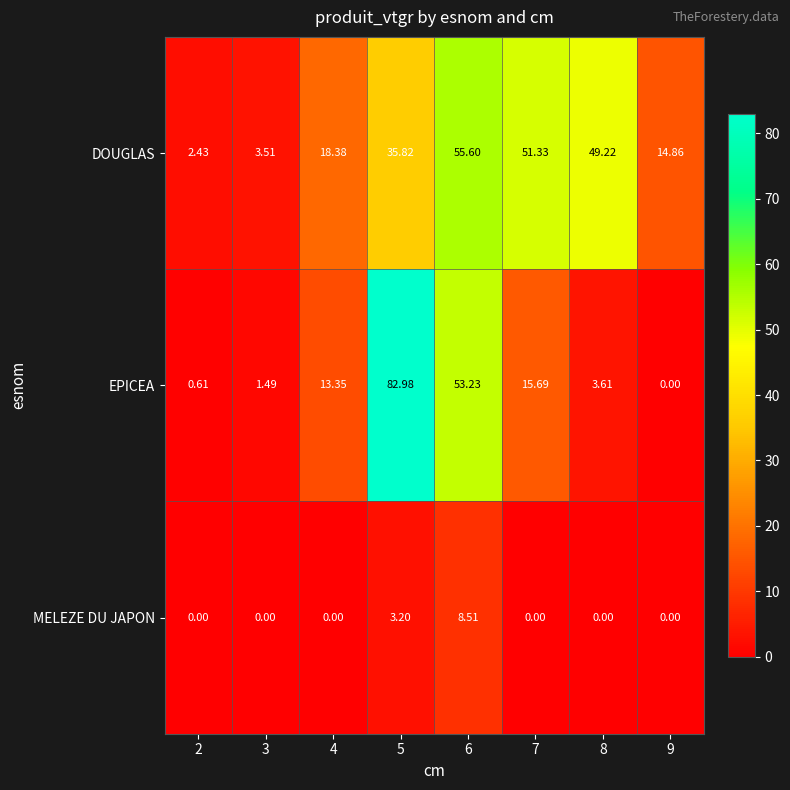

Count the number of data series in this chart.

3